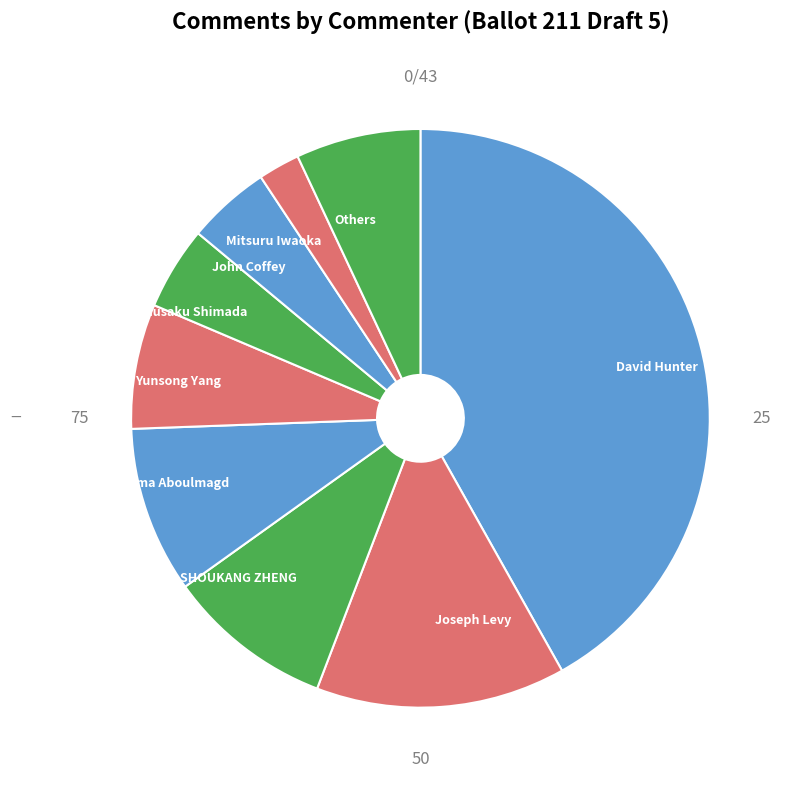

Which slice is the smallest?

Mitsuru Iwaoka